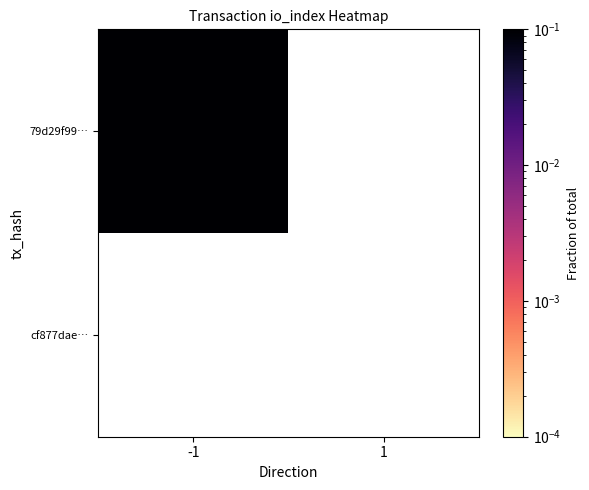

Rank the categories by 79d29f99970b3ecb79c326fa2caed1e92857aae value from lowest to highest.

1, -1